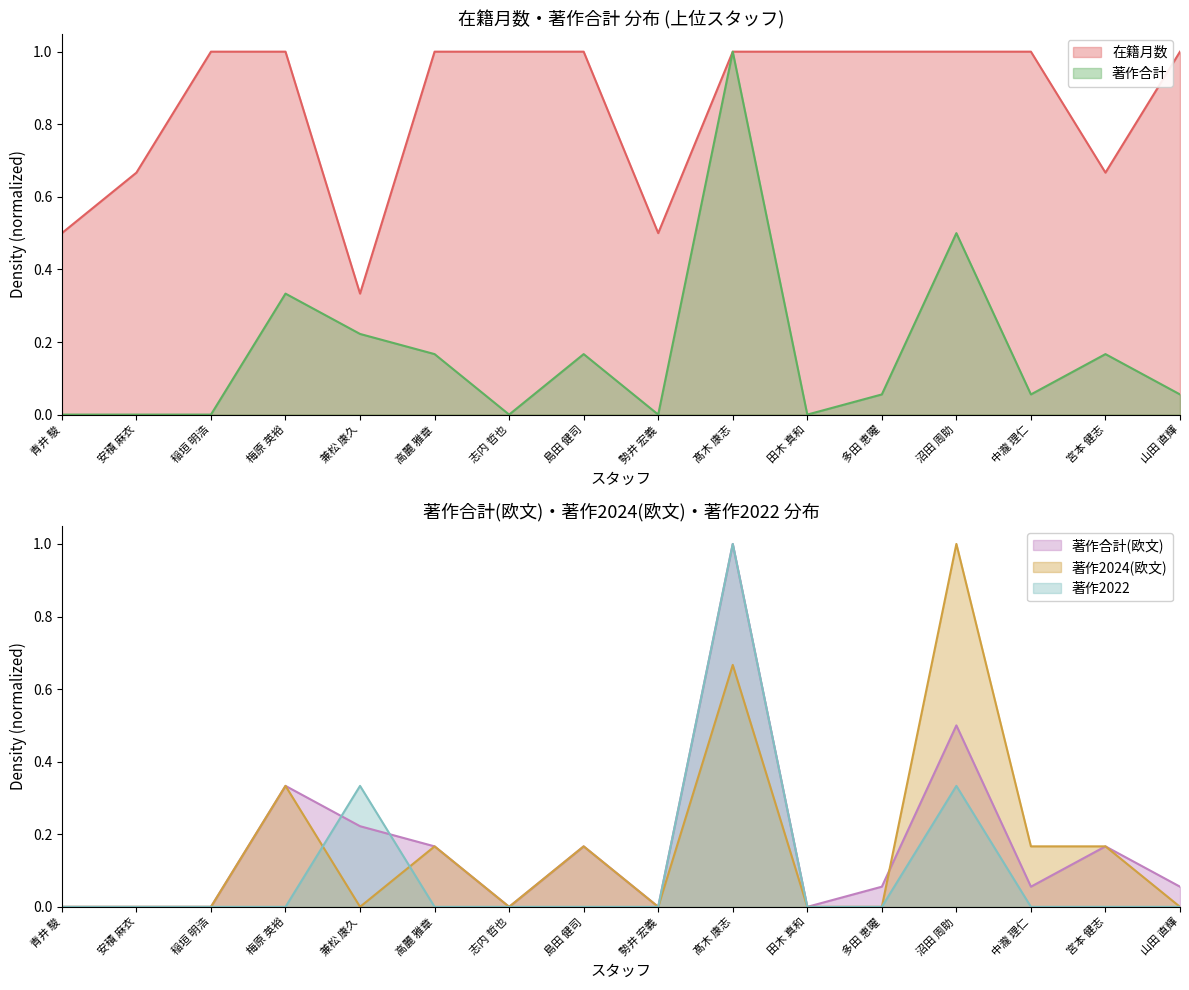

True or false: 在籍月数 and 著作2022 intersect in this chart.

False